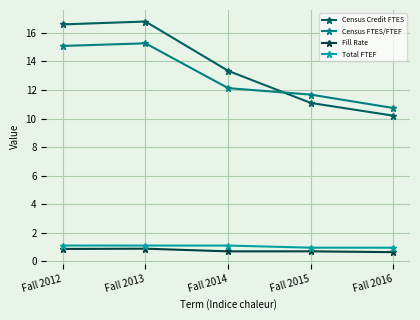

How many lines are shown in the chart?

4